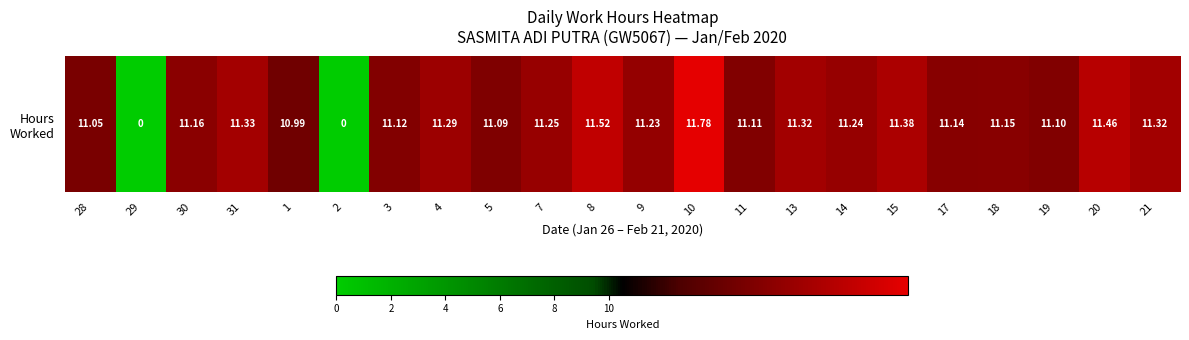

What is the sum of all values?

225.0